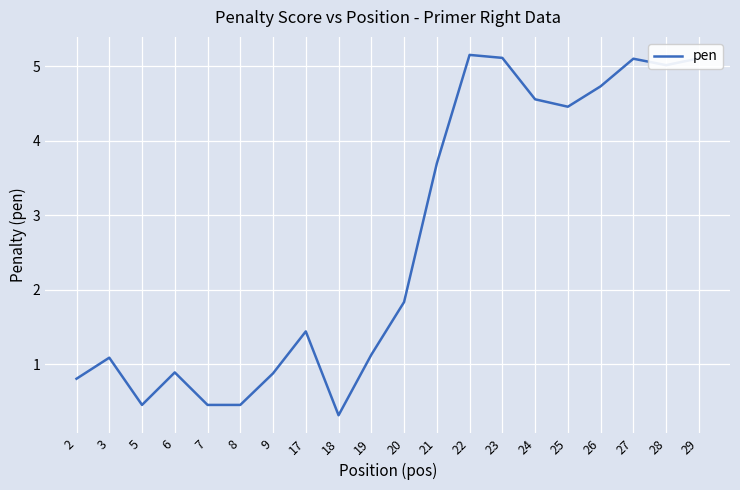

What is the difference between the maximum and second lowest values?

4.7